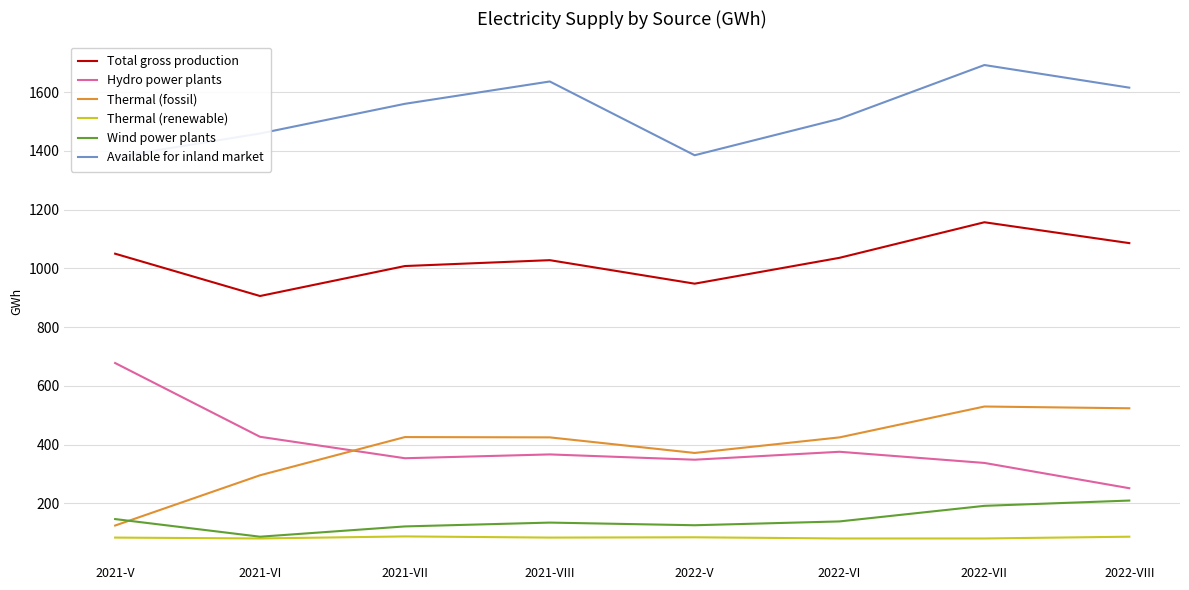

Reading left to right, list all the values displayed in this chart.

Total gross production: 2021-V=1050	2021-VI=906	2021-VII=1008	2021-VIII=1028	2022-V=948	2022-VI=1036	2022-VII=1157	2022-VIII=1086
Hydro power plants: 2021-V=678	2021-VI=427	2021-VII=354	2021-VIII=367	2022-V=349	2022-VI=376	2022-VII=338	2022-VIII=252
Thermal (fossil): 2021-V=125	2021-VI=296	2021-VII=426	2021-VIII=425	2022-V=372	2022-VI=425	2022-VII=530	2022-VIII=524
Thermal (renewable): 2021-V=84	2021-VI=81	2021-VII=88	2021-VIII=84	2022-V=85	2022-VI=81	2022-VII=81	2022-VIII=87
Wind power plants: 2021-V=147	2021-VI=87	2021-VII=122	2021-VIII=135	2022-V=126	2022-VI=139	2022-VII=192	2022-VIII=210
Available for inland market: 2021-V=1379	2021-VI=1459	2021-VII=1560	2021-VIII=1636	2022-V=1385	2022-VI=1509	2022-VII=1692	2022-VIII=1615